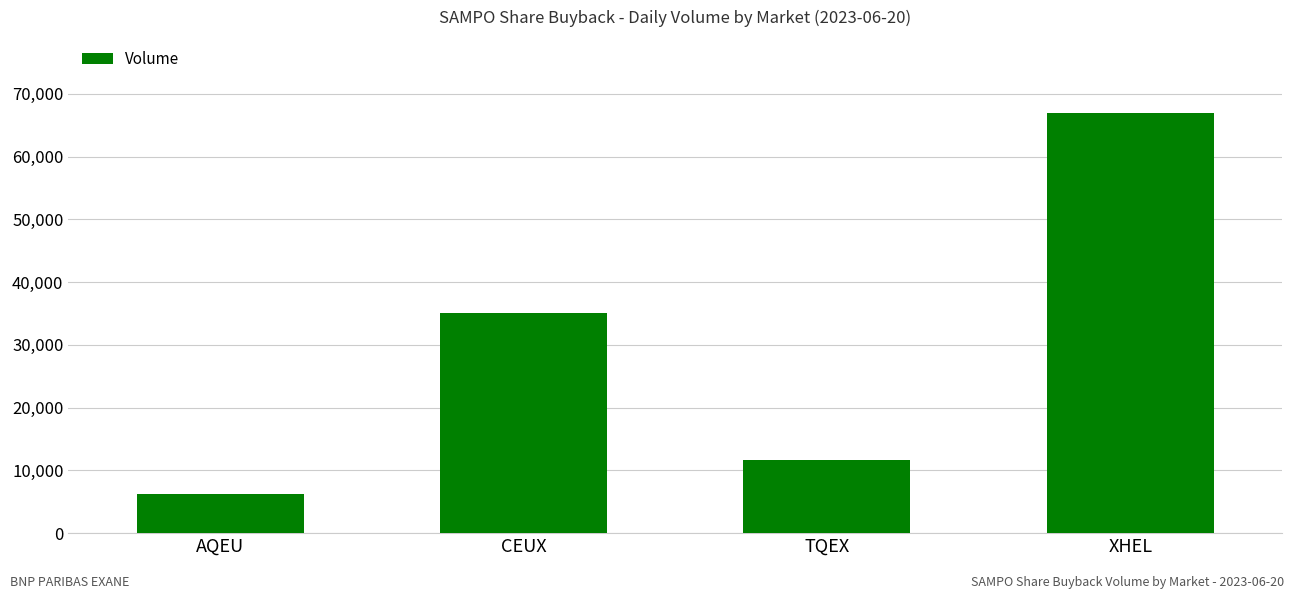

List the labels in order of value, smallest first.

AQEU, TQEX, CEUX, XHEL